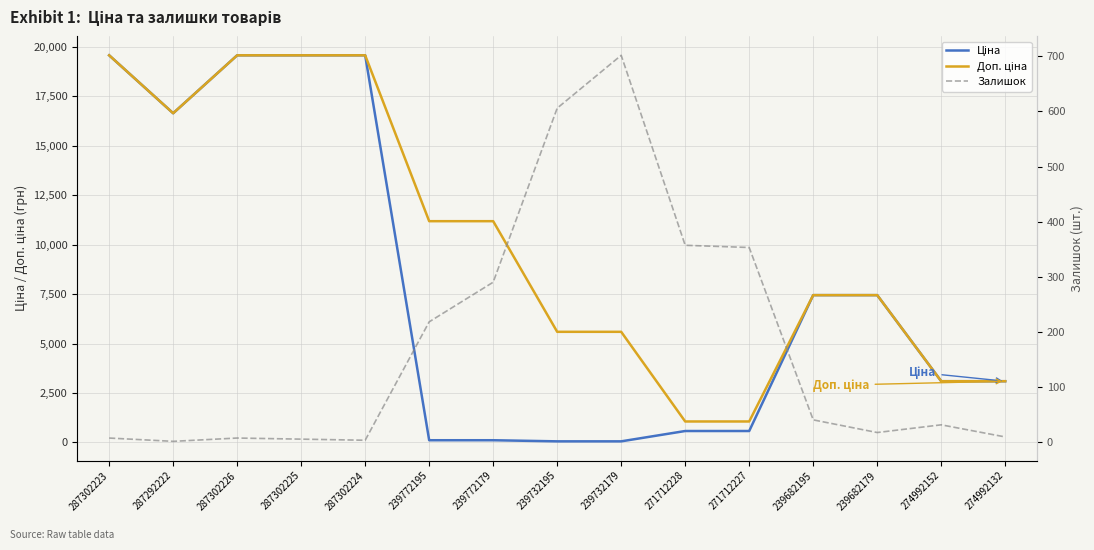

Reading left to right, transcribe all the data shown in this chart.

Ціна: 19564.9	16636.8	19564.9	19564.9	19564.9	111.8	111.8	55.9	55.9	578.1	578.1	7444.6	7444.6	3094.7	3094.7
Доп. ціна: 19564.9	16636.8	19564.9	19564.9	19564.9	11182.0	11182.0	5591.0	5591.0	1060.0	1060.0	7444.6	7444.6	3095.0	3095.0
Залишок: 7.0	1.0	7.0	5.0	3.0	218.0	290.0	606.0	702.0	357.0	353.0	40.0	17.0	31.0	9.0